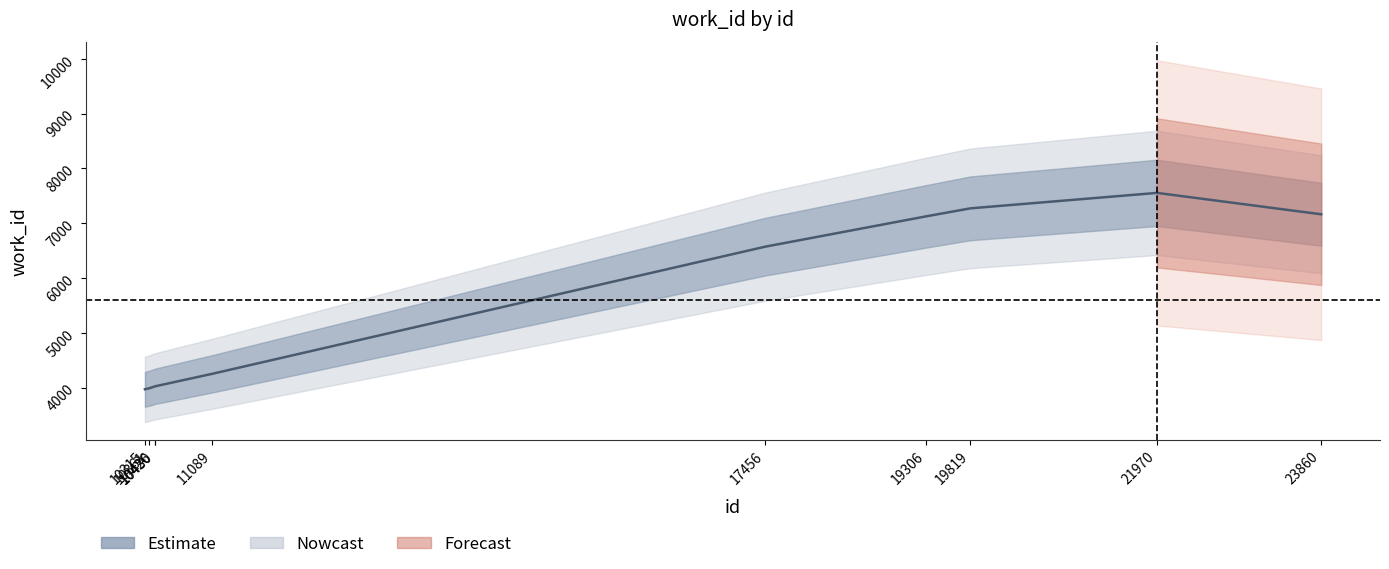

Where is the first local maximum?

21970